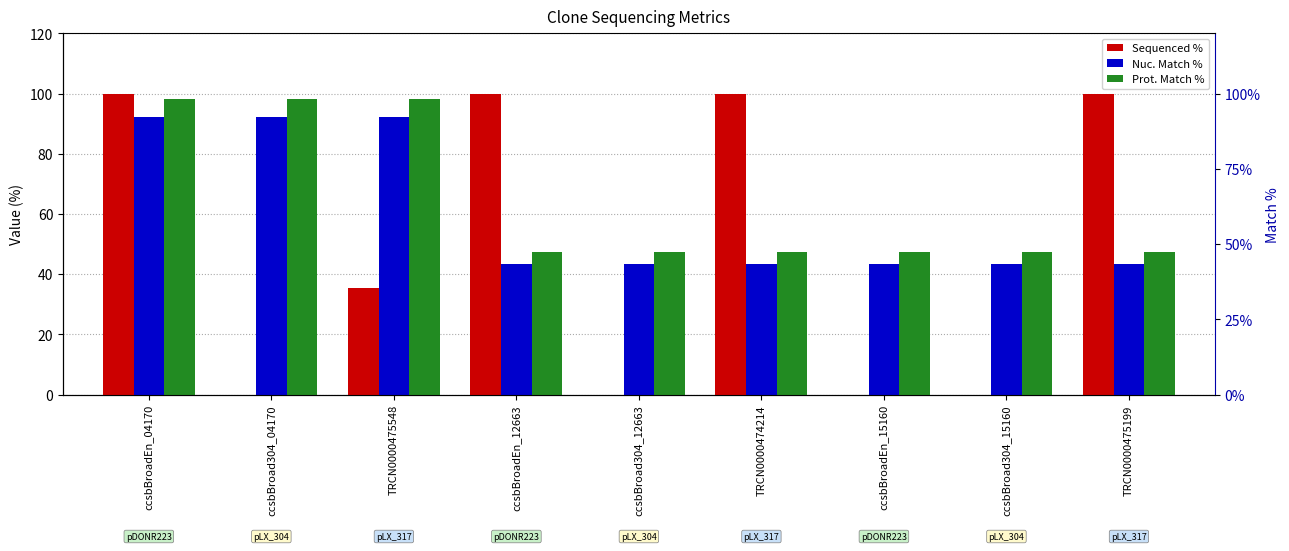

What is the difference between the highest and lowest values at ccsbBroad304_12663?

47.3